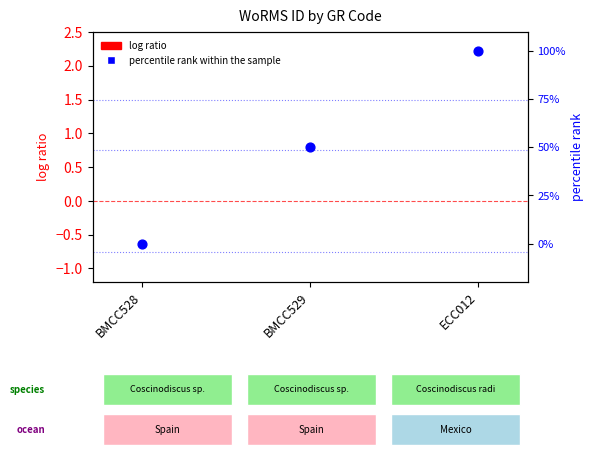

Which series reaches the minimum Y coordinate?

log ratio